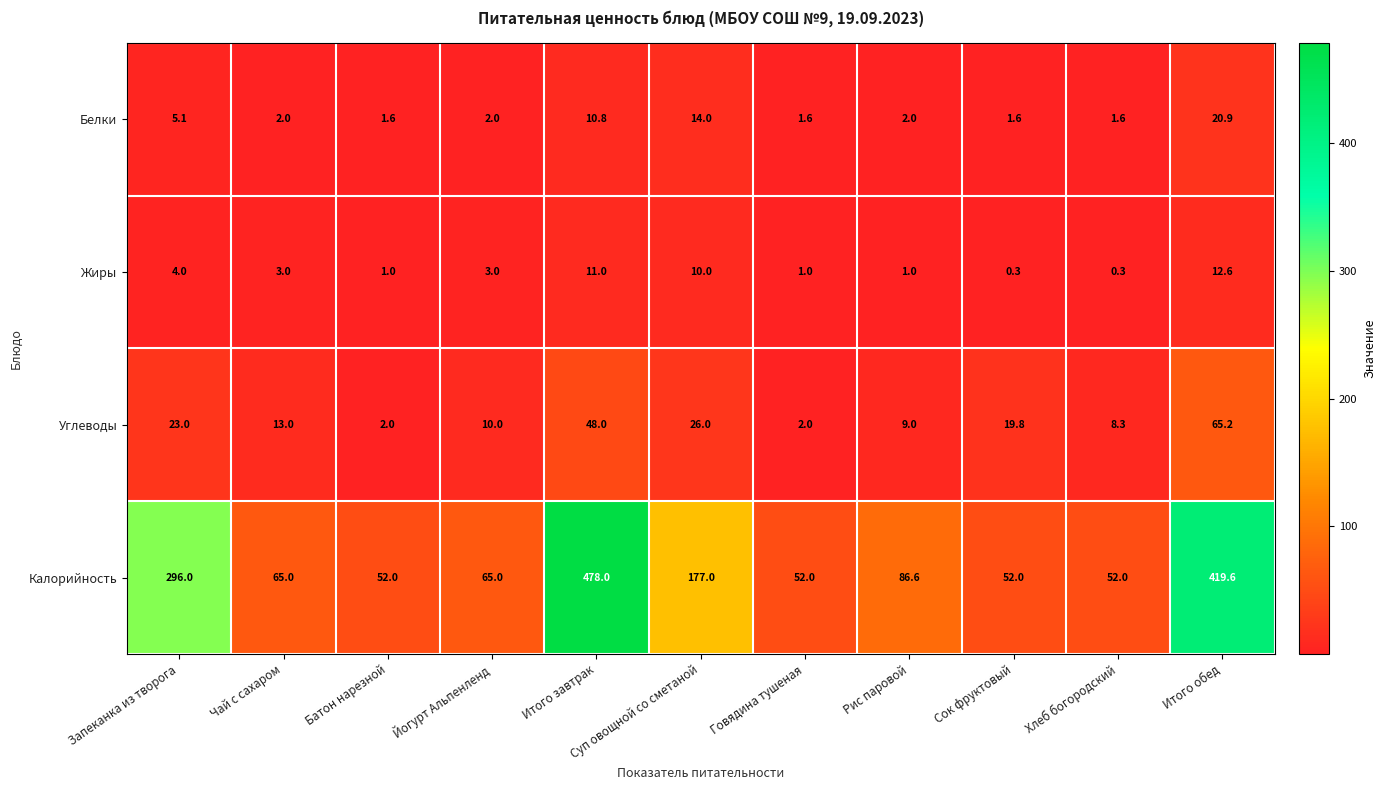

Rank the series at Йогурт Альпенленд from lowest to highest value.

Белки, Жиры, Углеводы, Калорийность